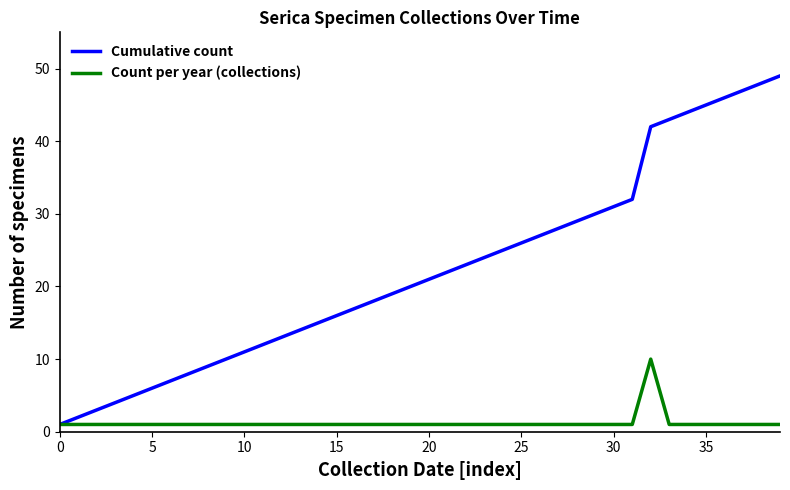

Which series has the largest range (max minus min)?

Cumulative count